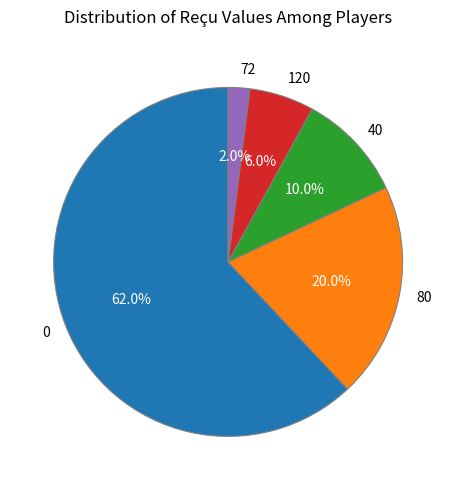

What is the majority slice?

0